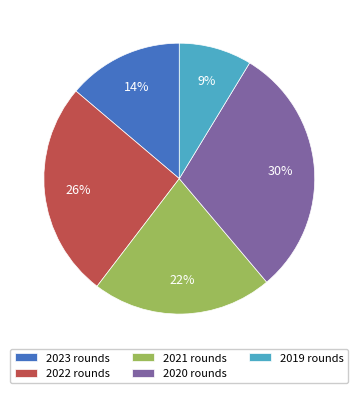

Do 2020 rounds and 2021 rounds together represent more than half of the pie?

Yes